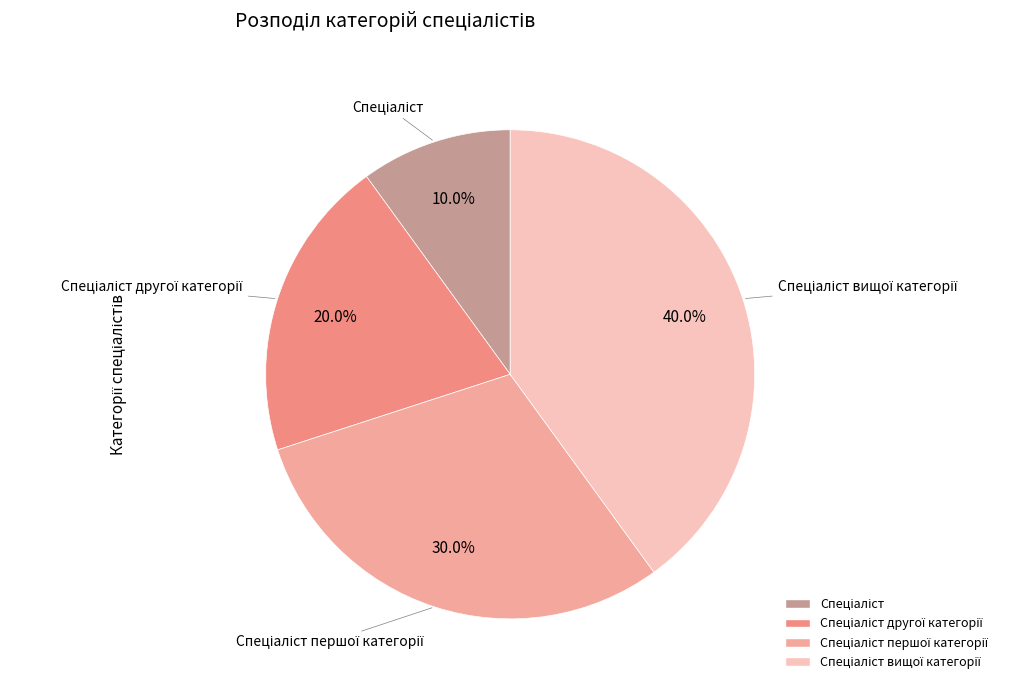

To the nearest percent, what is the difference between the largest and smallest slice percentages?

30%